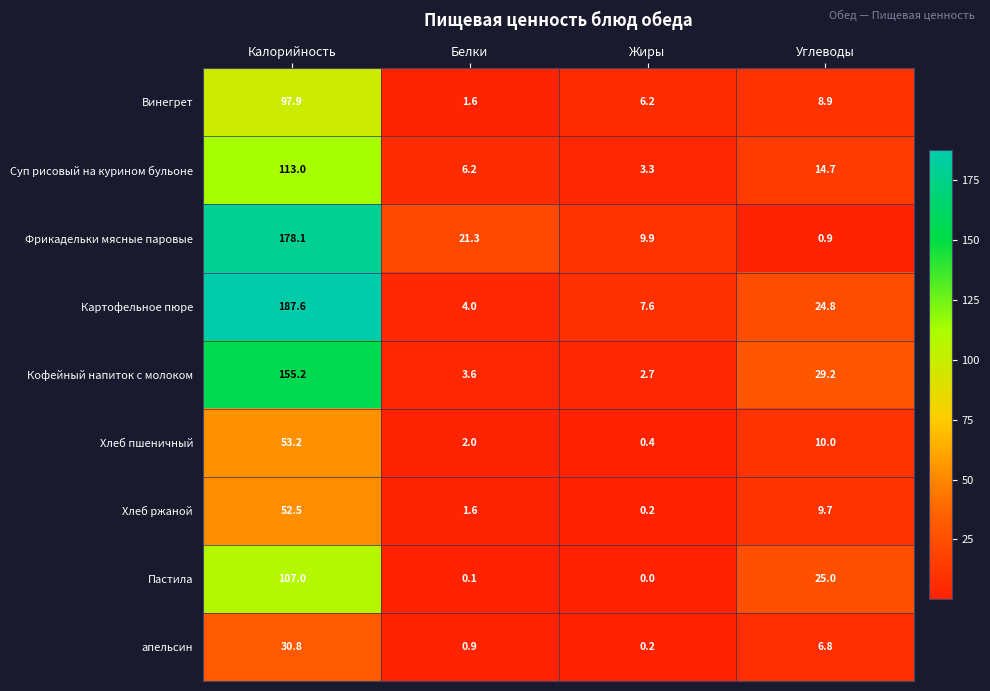

The Картофельное пюре series shows 7.6 at Жиры. True or false?

True